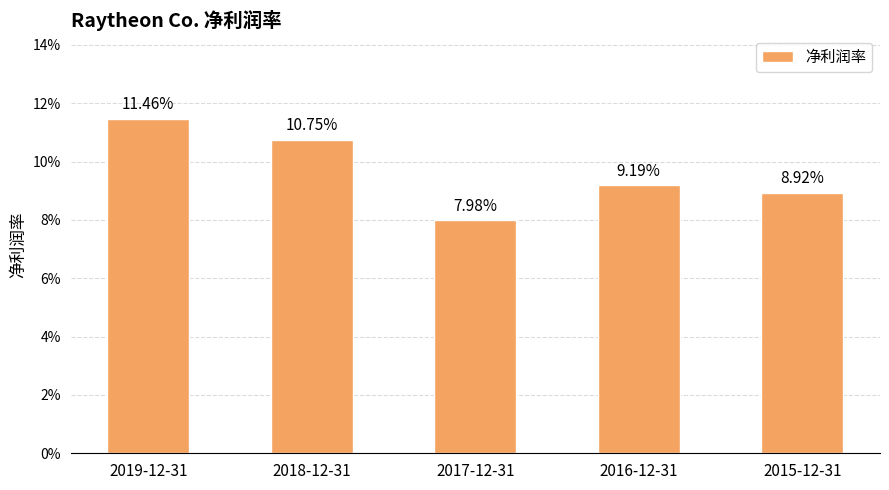

What is the approximate value at 2018-12-31?

0.1